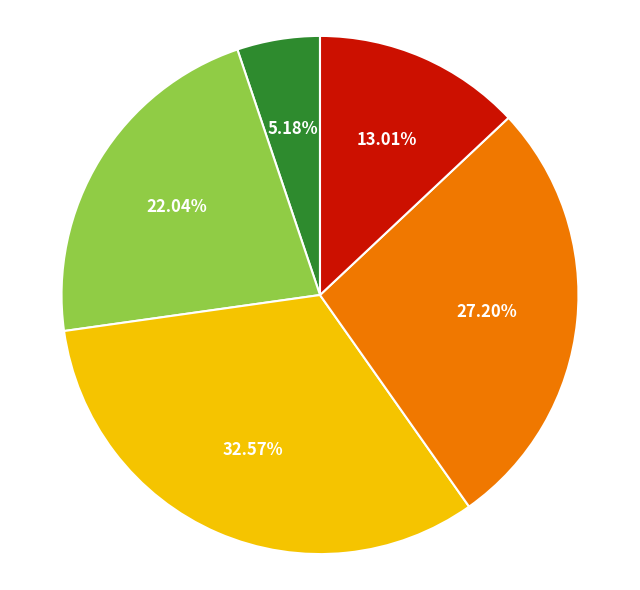

Does any single category account for the majority?

No